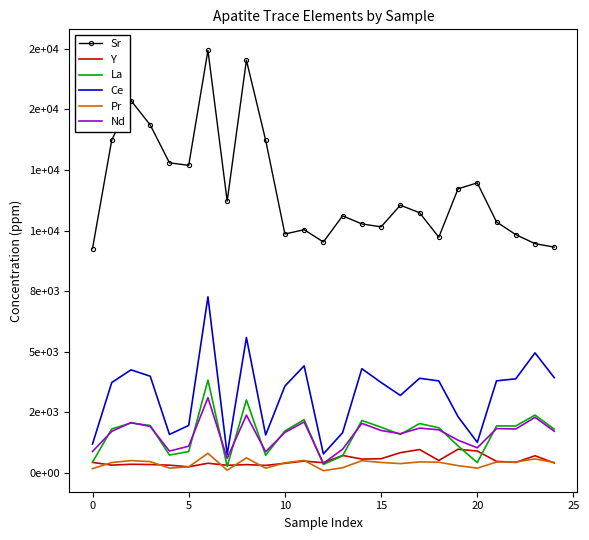

Which series has the largest total across all categories?

Sr